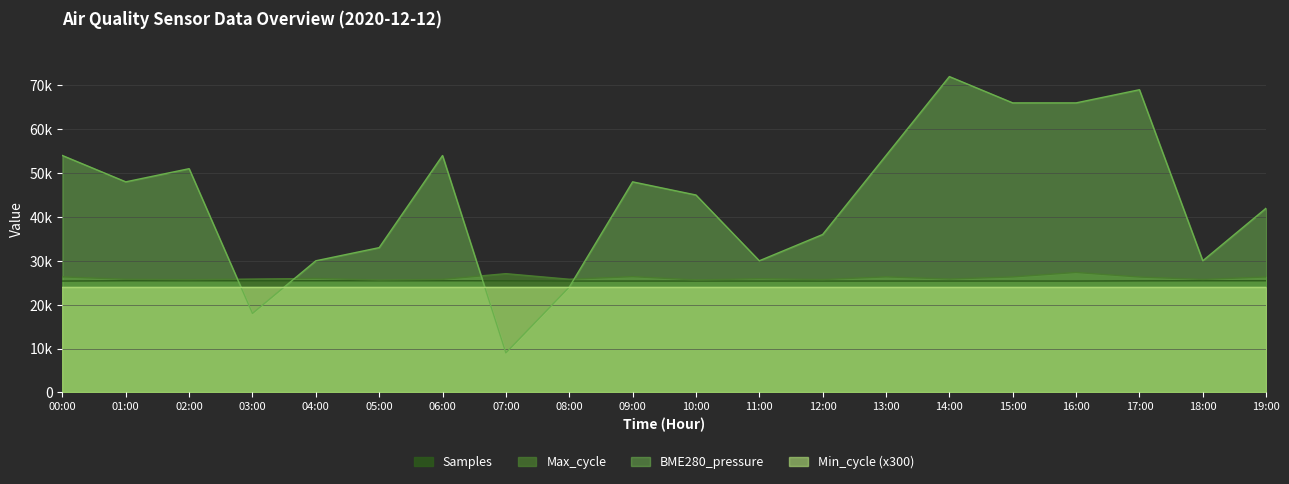

How many times do BME280_pressure and Max_cycle cross each other?

4